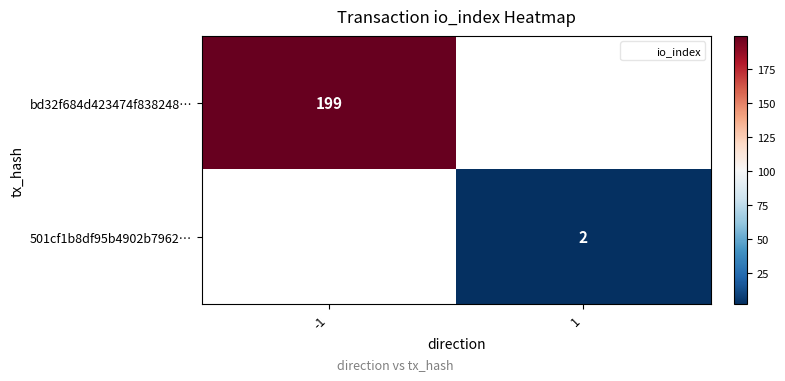

What is the smallest value displayed?

2.0